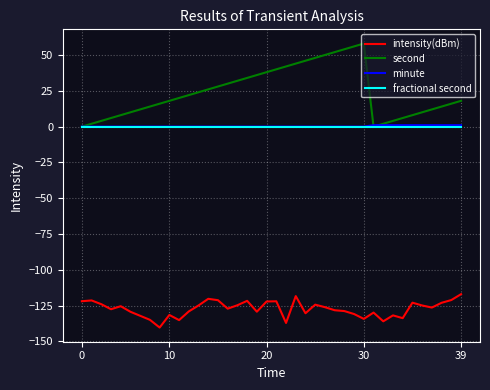

True or false: intensity(dBm) and fractional second intersect in this chart.

False